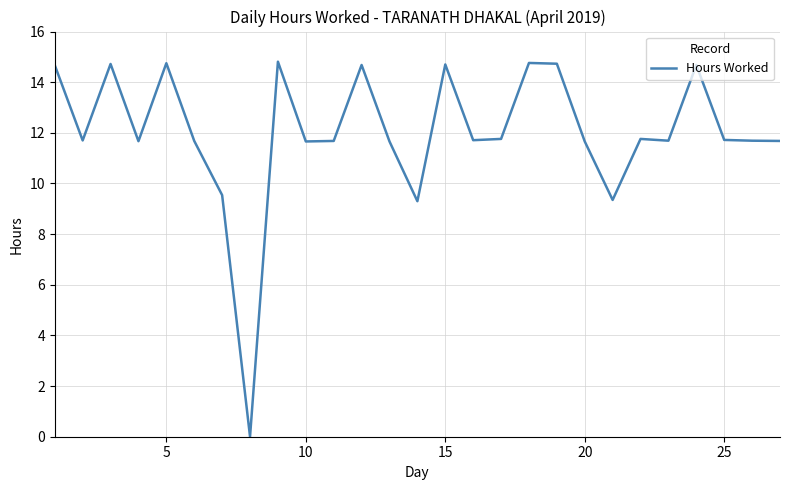

What is the maximum value shown in the chart?

14.8